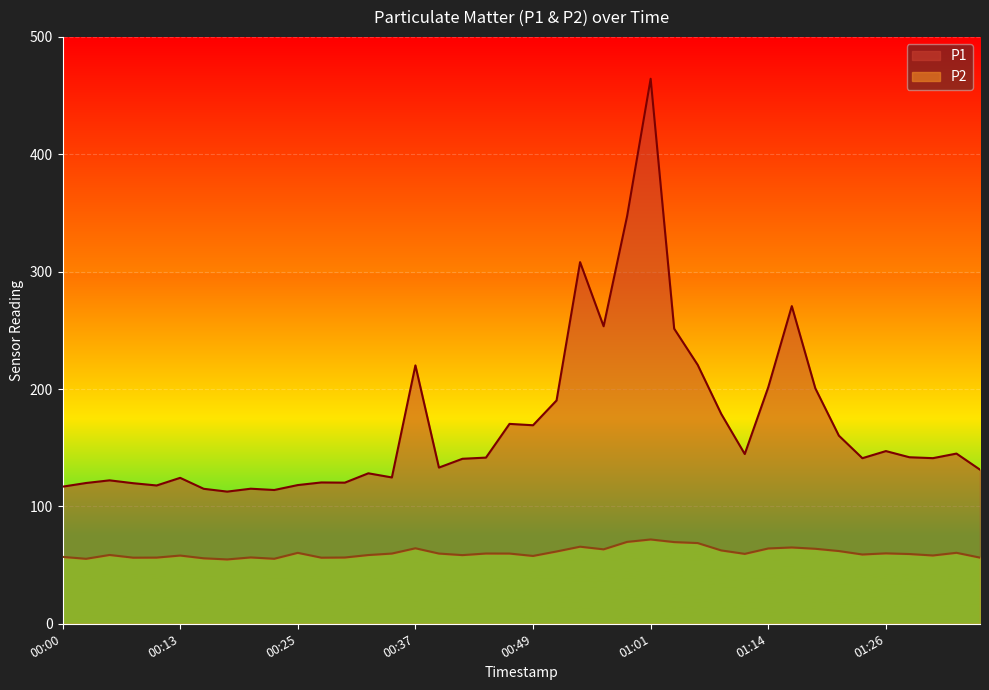

The P1 series shows 171.2 at 00:59. True or false?

False